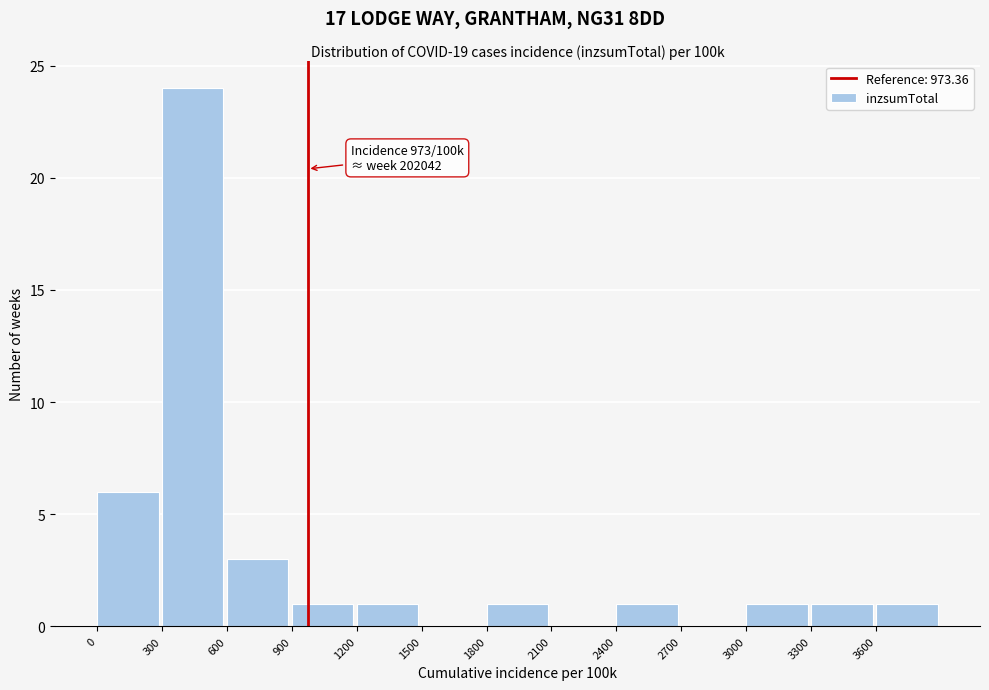

Over which range of the x-axis is the bar tallest?

300 to 600